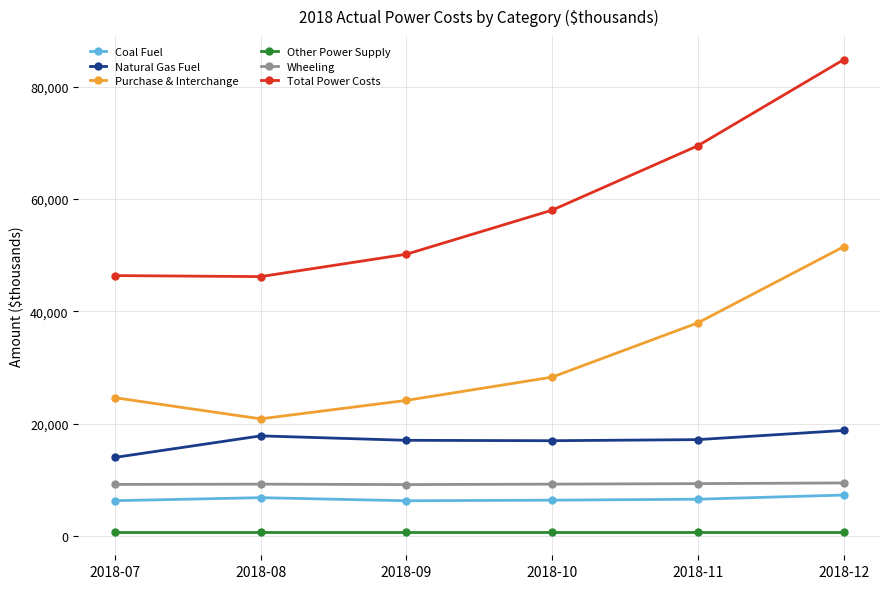

True or false: Purchase & Interchange and Other Power Supply intersect in this chart.

False